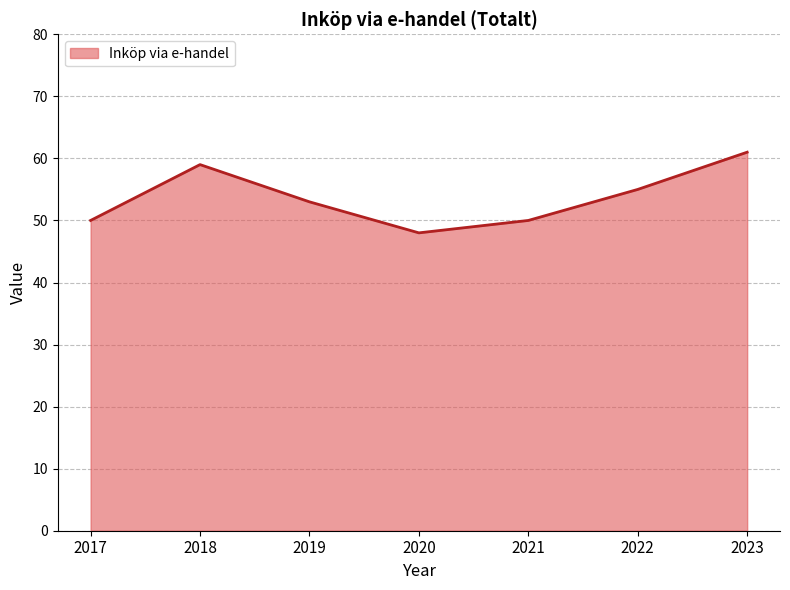

What is the change in value from 2018 to 2023?

+2